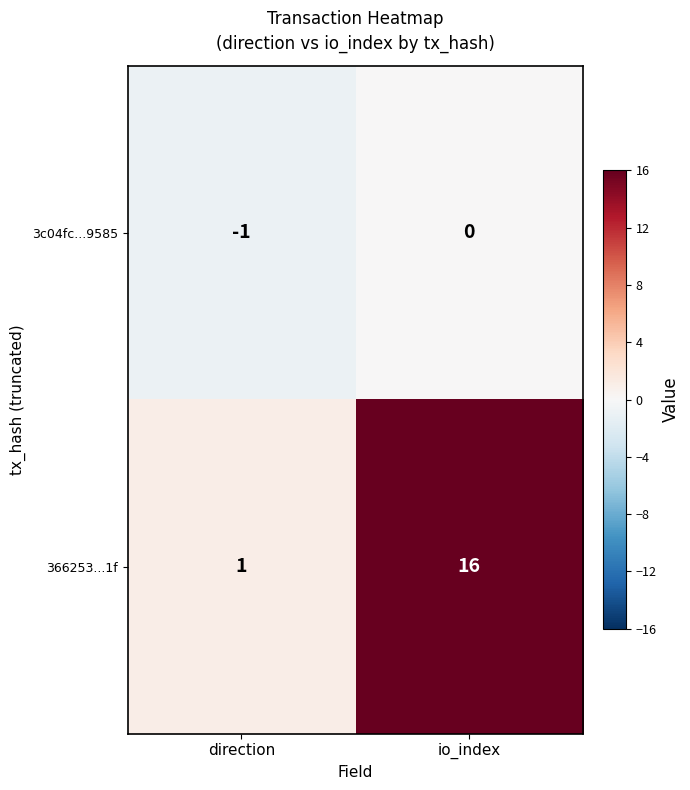

Which series has the largest total across all categories?

366253...1f